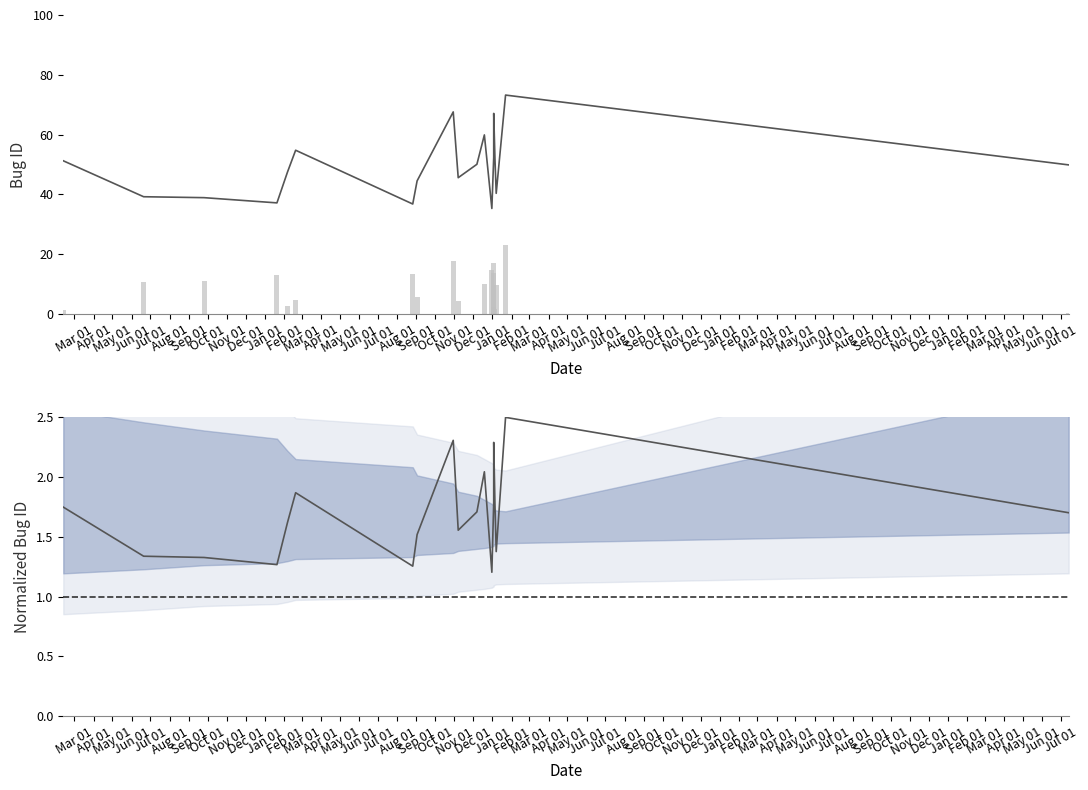

What is the ratio of the value at 2014-01-20 to the value at 2017-07-14?

0.7